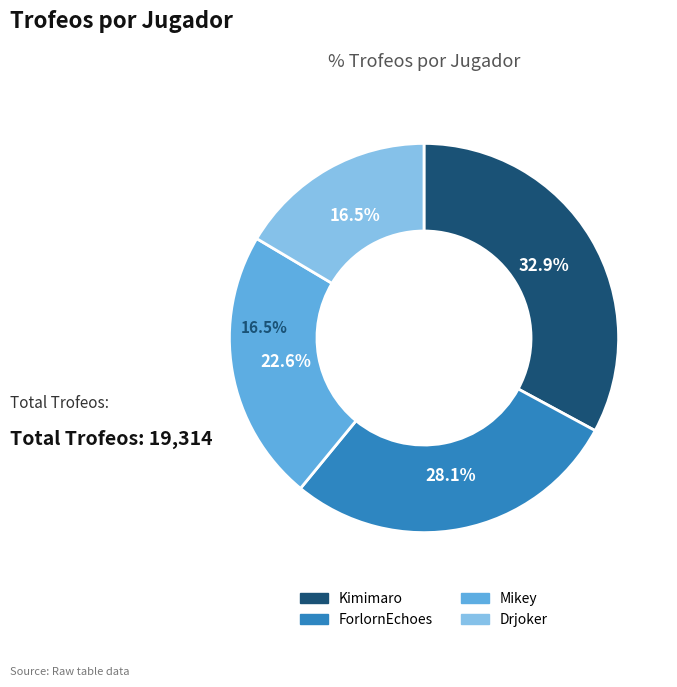

True or false: Mikey accounts for 11% of the total.

False